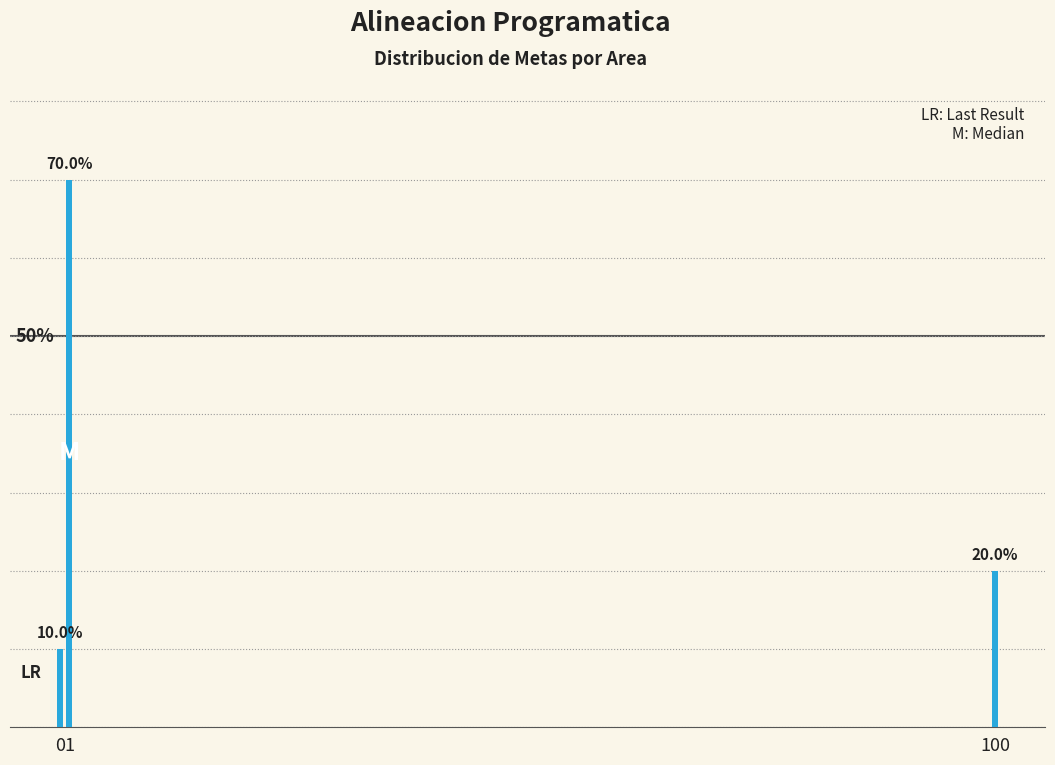

List the labels in order of value, smallest first.

0, 100, 1